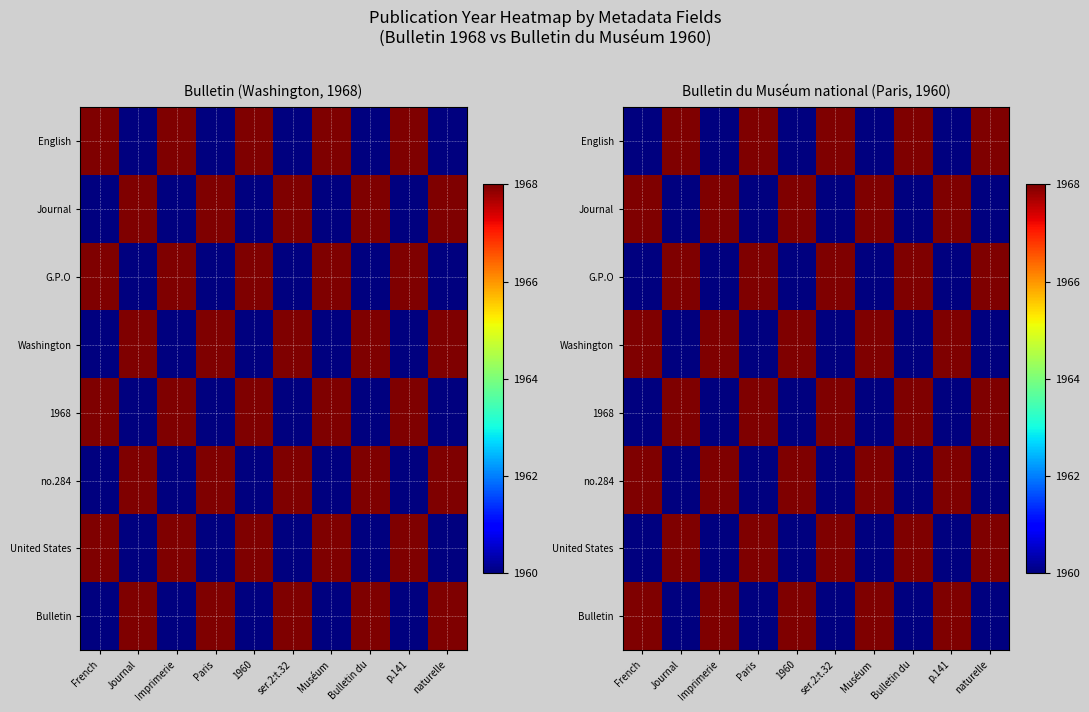

How many data points does each series have?

10